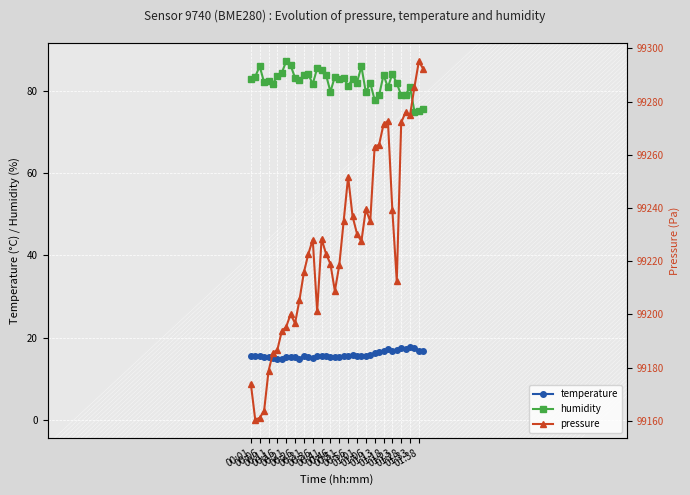

What is the average value of the humidity series?

82.2